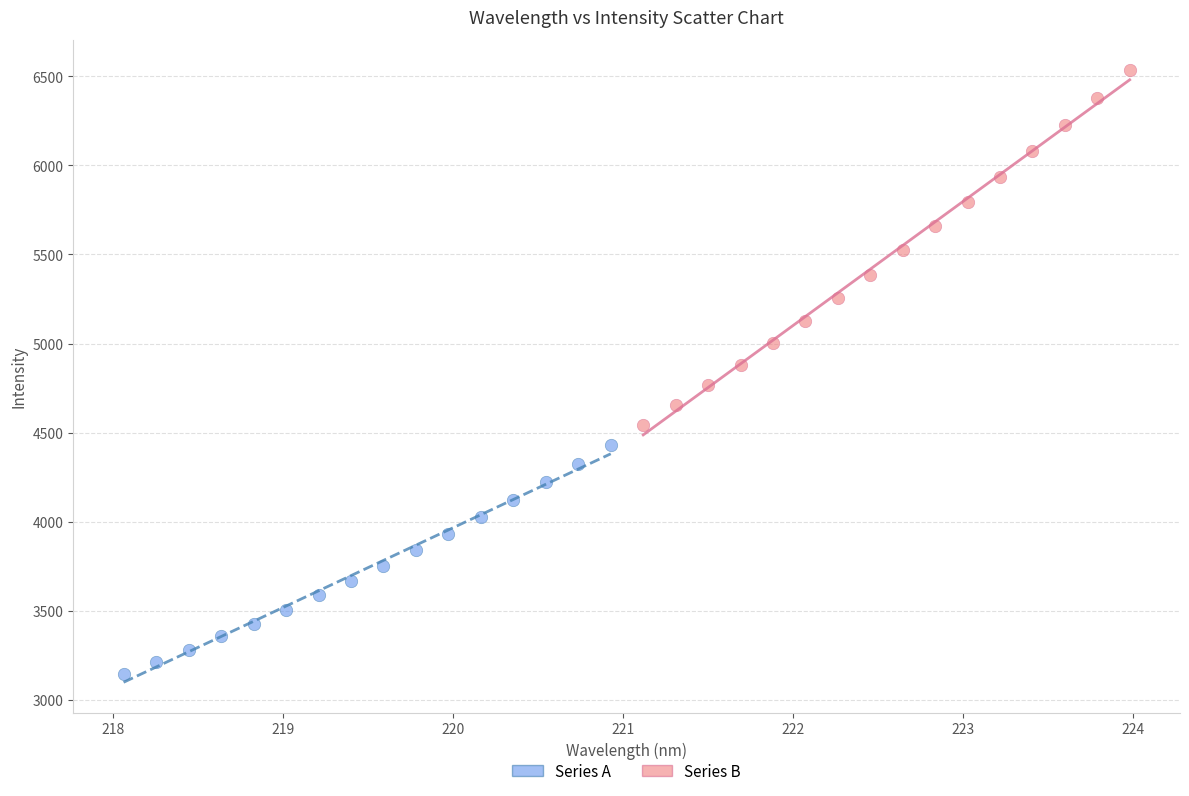

Which series contains the lowest Y value?

Series A